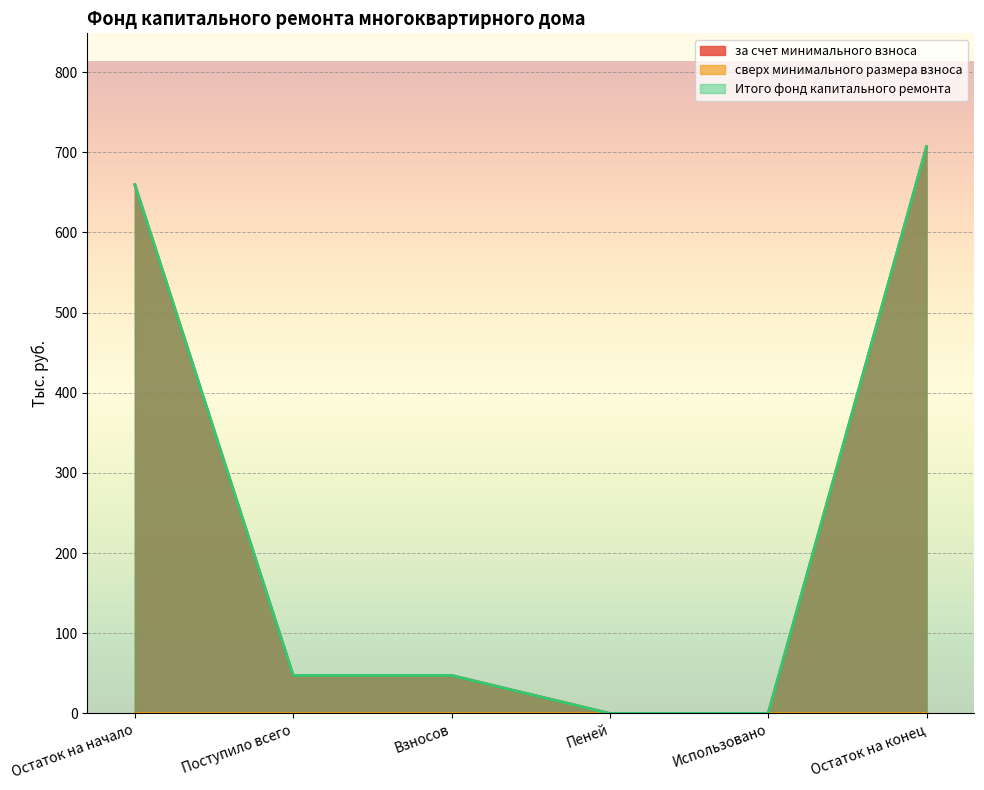

True or false: за счет минимального взноса has more than 1 points higher than both neighbors.

False